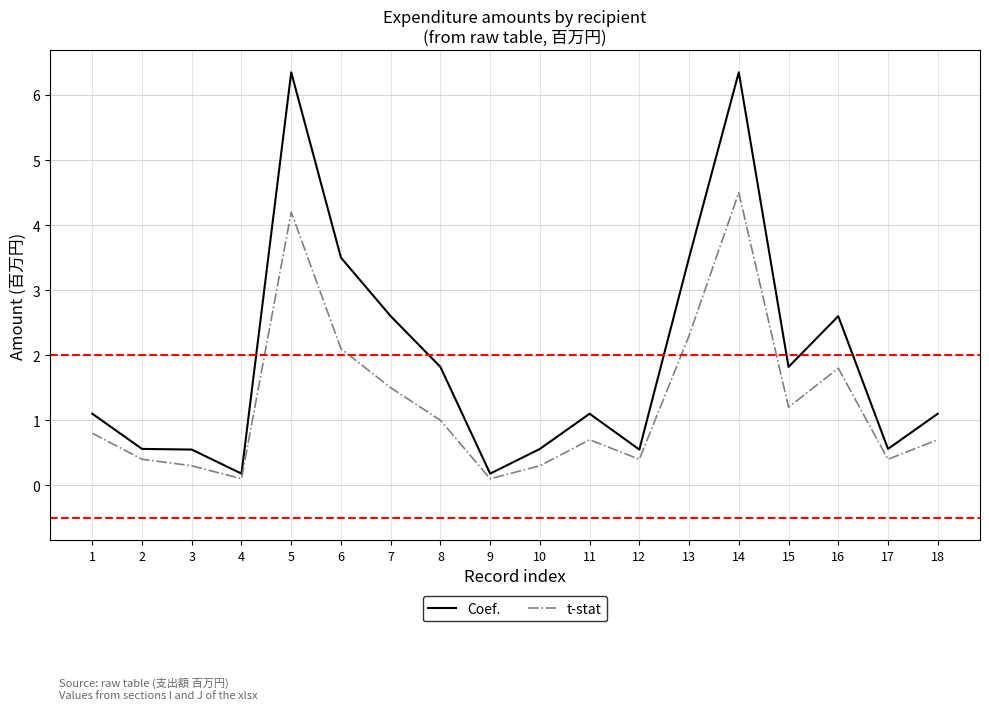

The t-stat series shows 0.7 at 11. True or false?

True